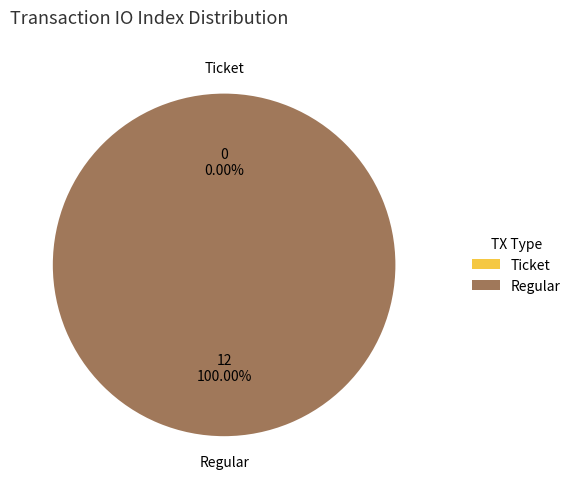

Is there any slice that represents more than half of the pie?

Yes